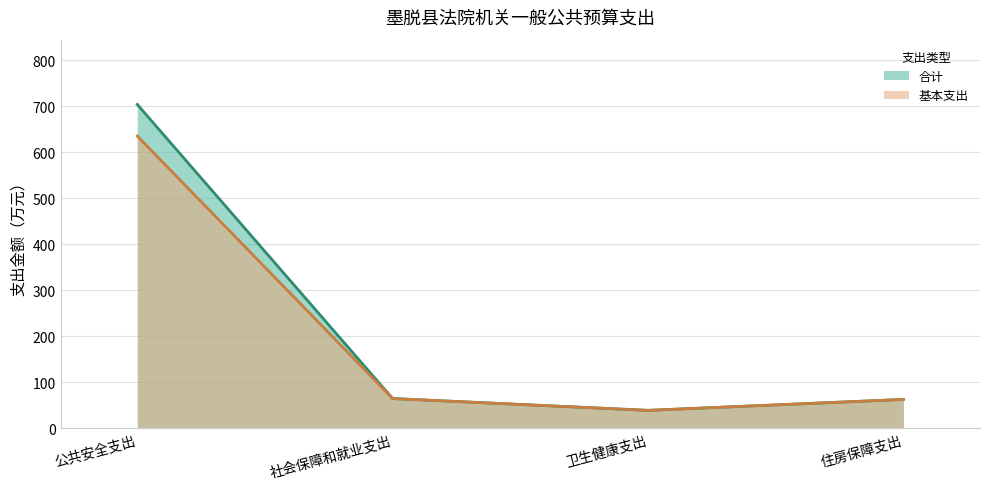

What is the total value across all series at 卫生健康支出?

78.0